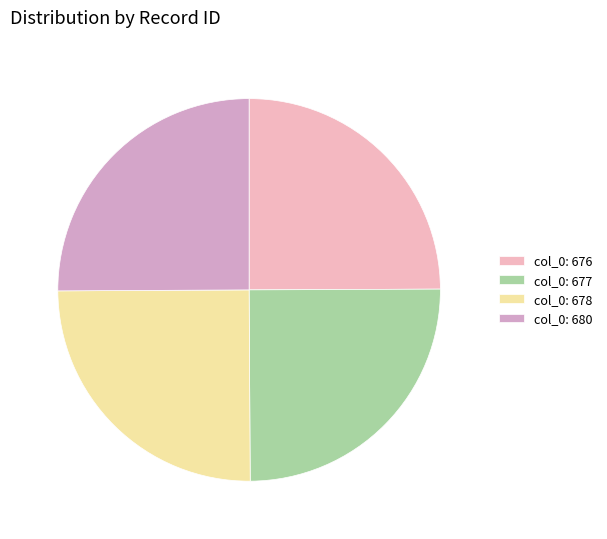

How many segments does this pie chart have?

4